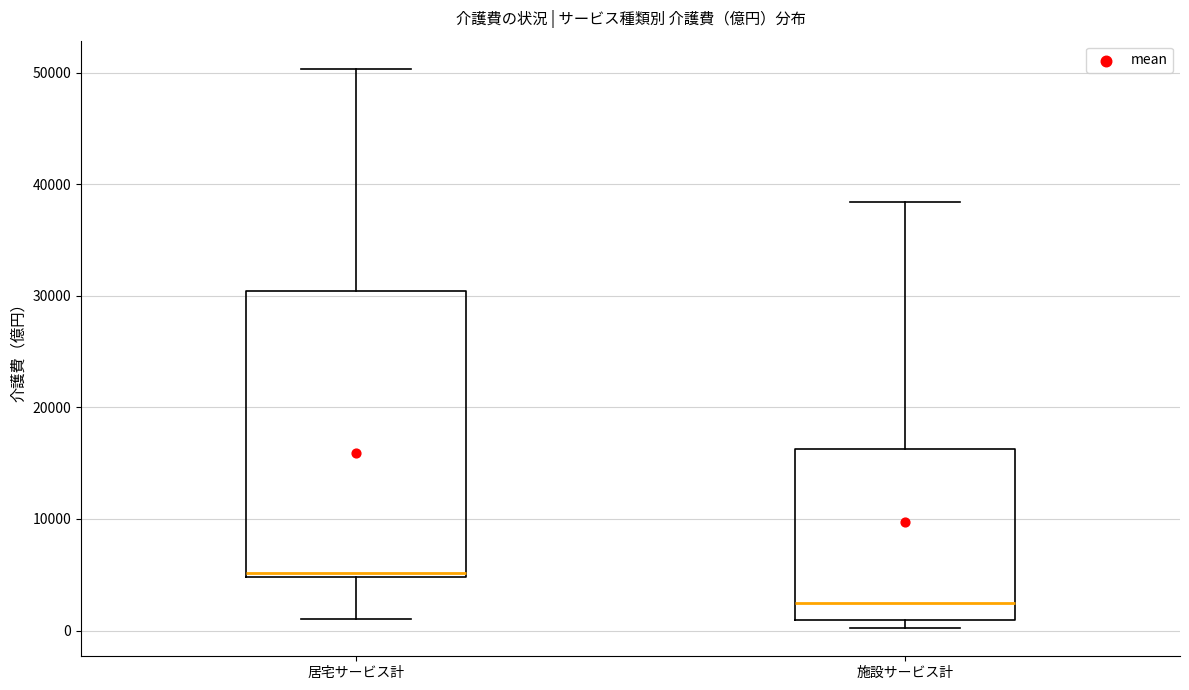

Reading left to right, read every box against the y-axis: the position of its median line, the range the box covers, and the ends of its whiskers. The values are not printed on the chart, so give them approximately, as read against the axis.

居宅サービス計: median 5000 (just above the box's lower edge), box 5000 to 30000, whiskers 1000 to 50000
施設サービス計: median 2000, box 1000 to 16000, whiskers 0 to 38000